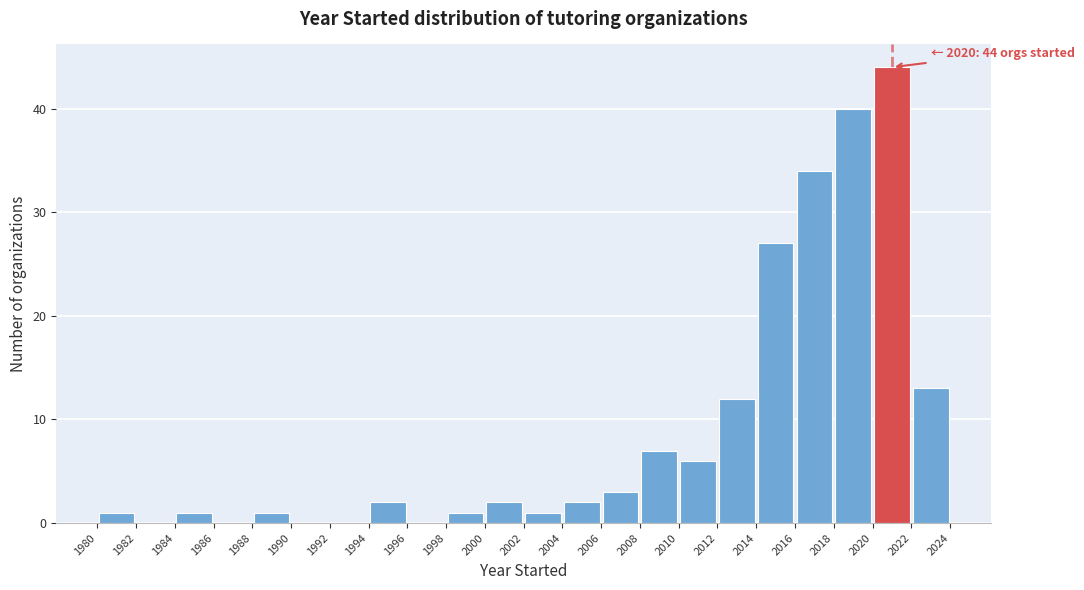

Over which range of the x-axis is the bar tallest?

2020 to 2022